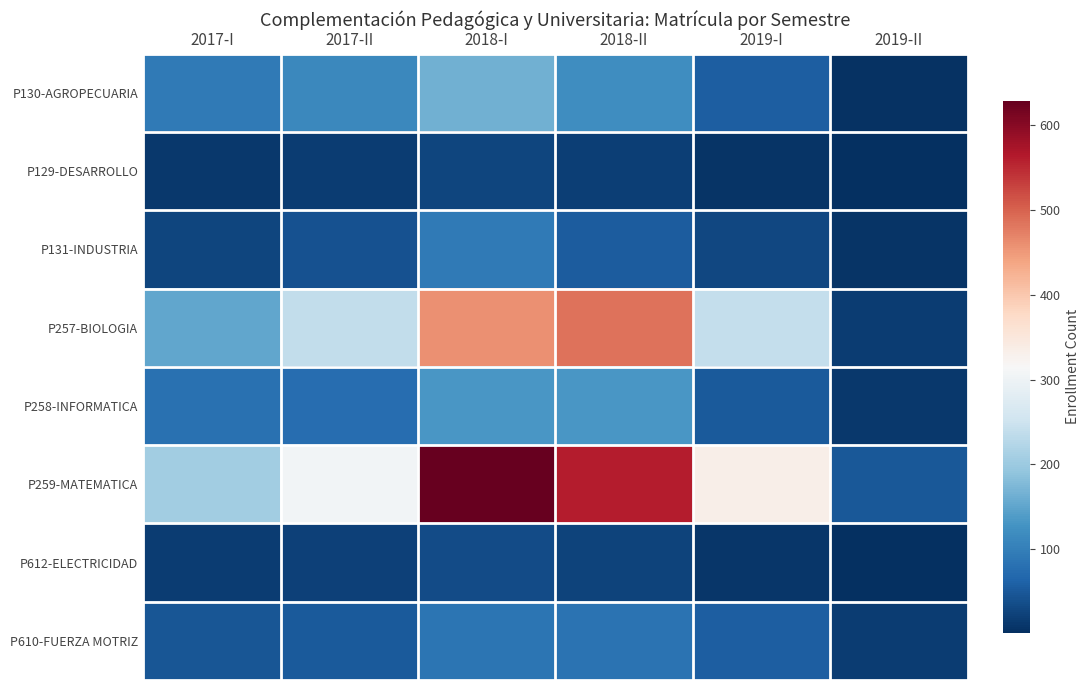

What is the greatest value displayed?

629